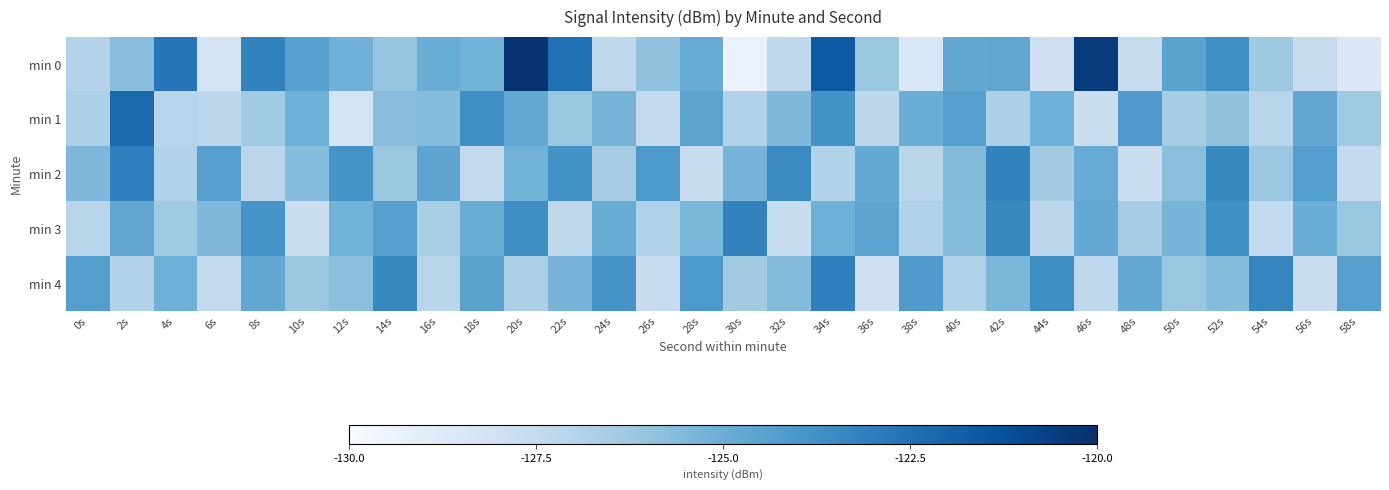

What is the smallest value displayed?

-129.3